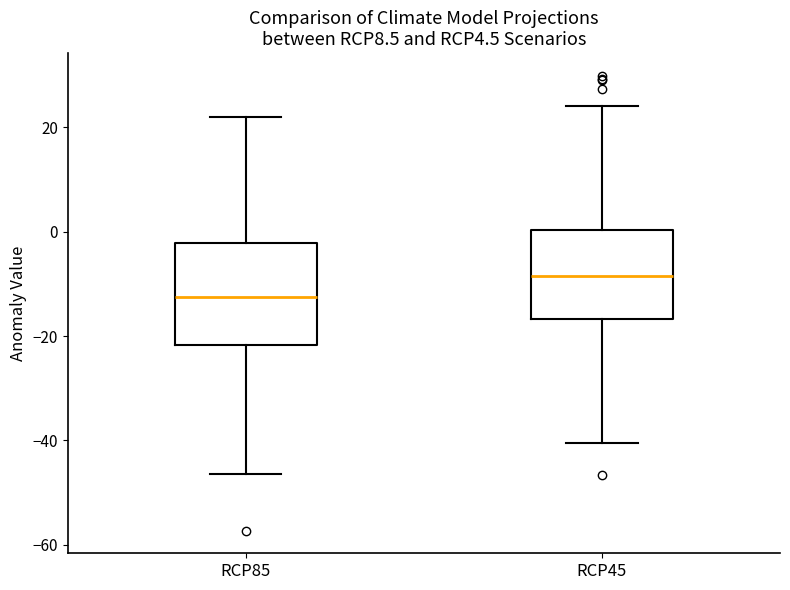

Where does the upper whisker of the box for RCP45 end on the y-axis? The values are not printed on the chart, so give them approximately, as read against the axis.

24